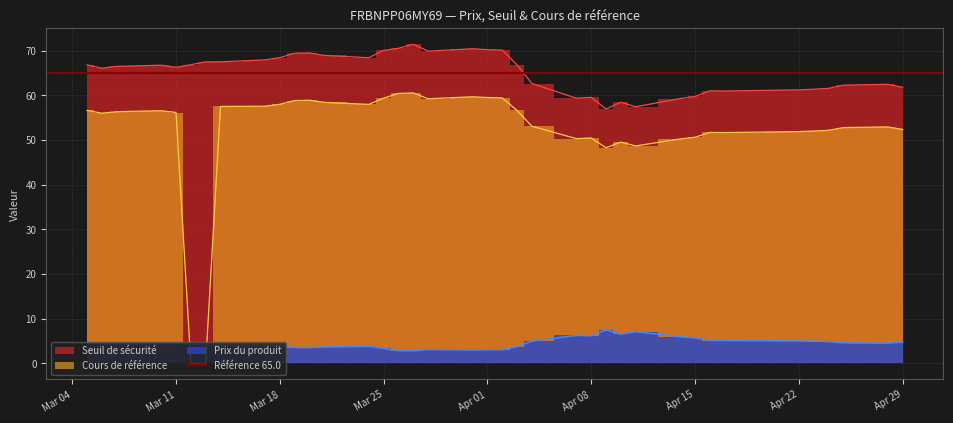

In Prix du produit, how many points are higher than both neighbors (excluding endpoints)?

7